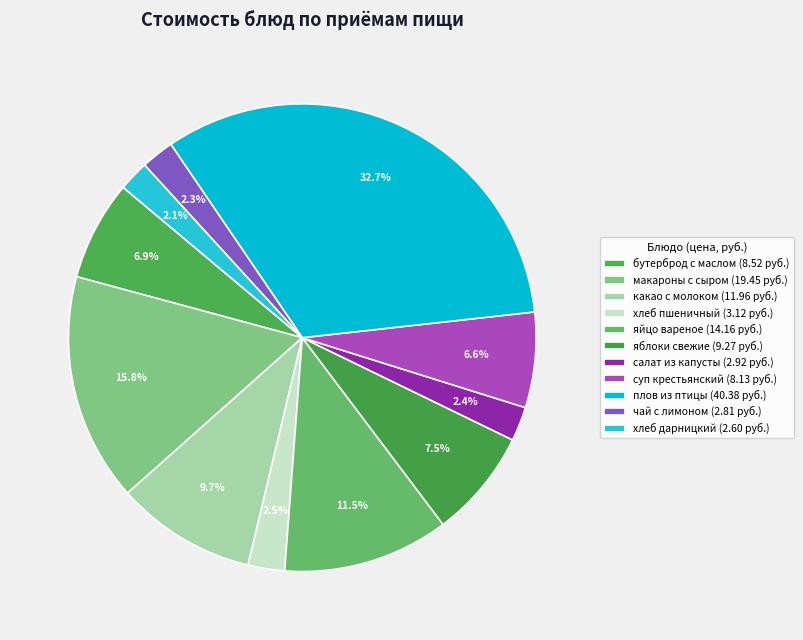

To the nearest percent, what is the average slice percentage?

9%